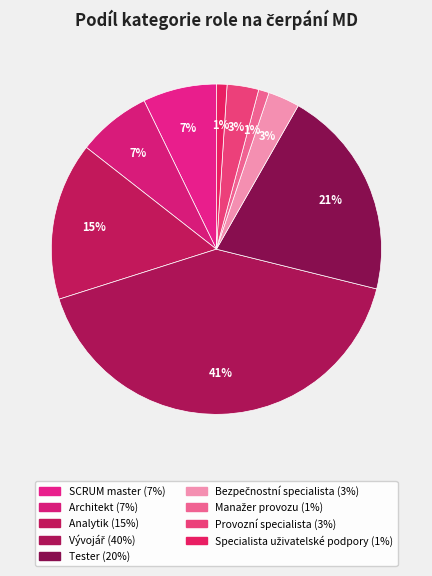

What percentage is the Specialista uživatelské podpory slice, to the nearest percent?

1%